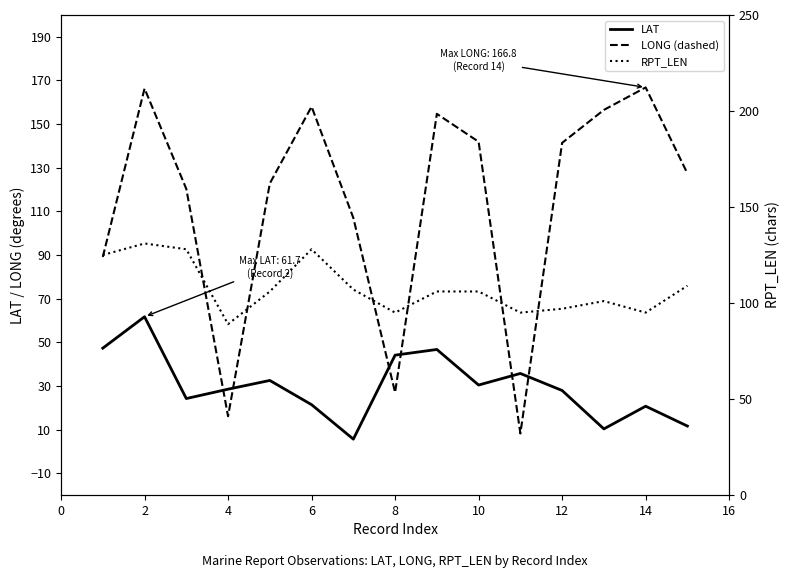

What is the difference between the maximum and minimum values in the RPT_LEN series?

42.0